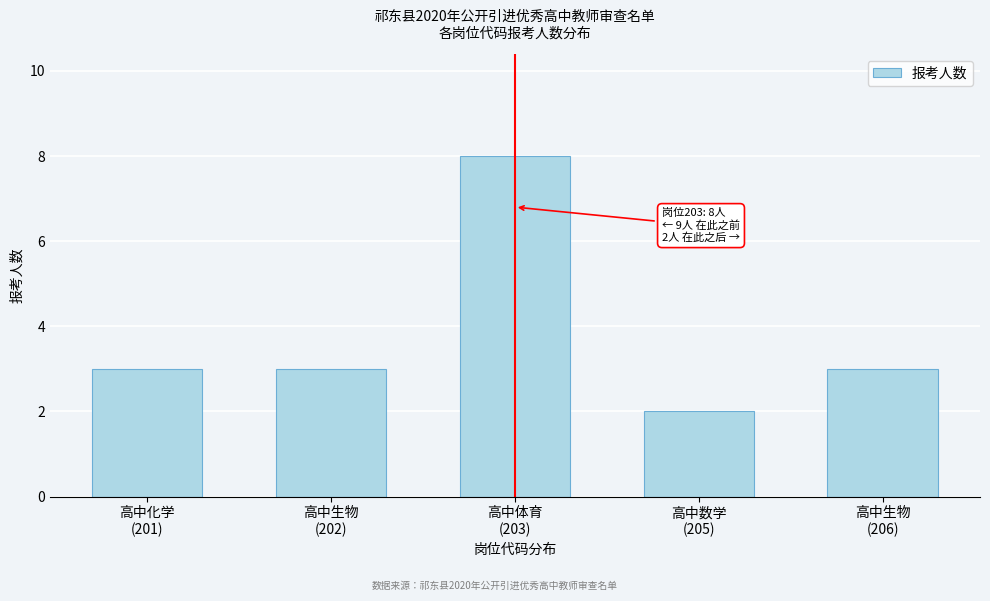

Reading right to left, what are all the values shown in this chart?

3	2	8	3	3